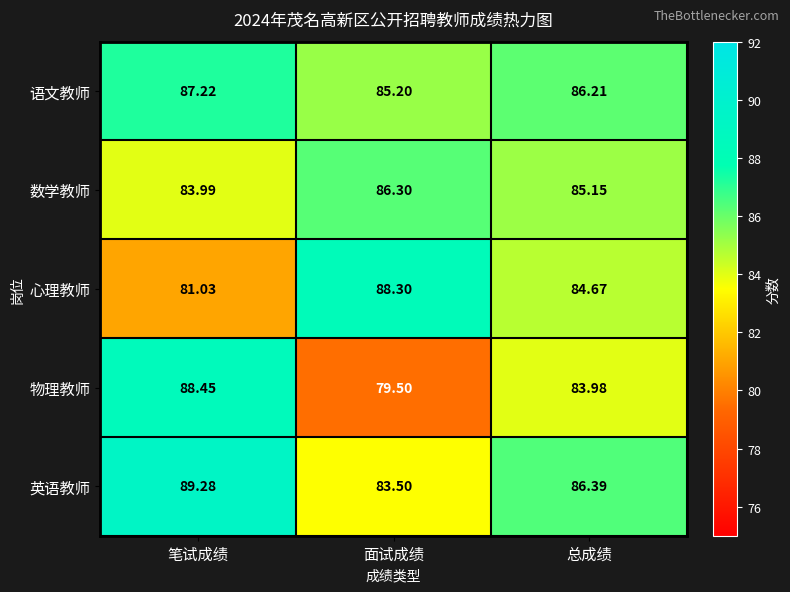

How many distinct data groups are displayed?

5